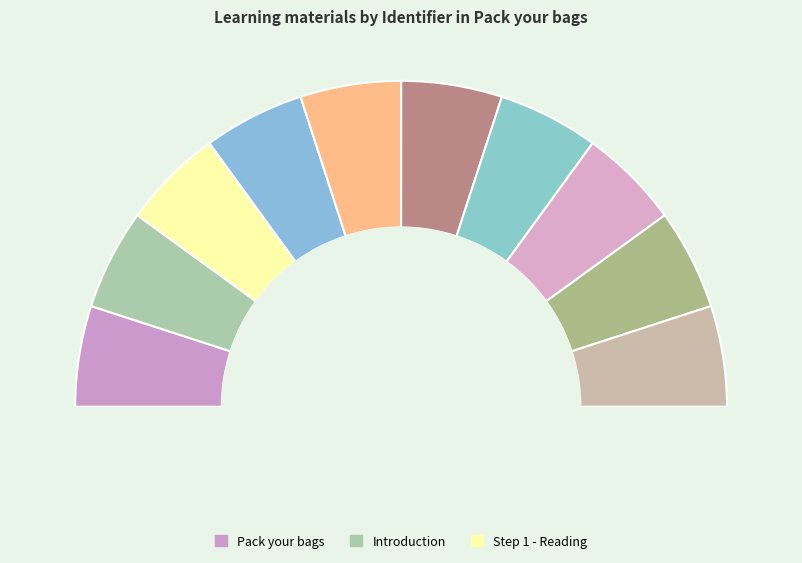

To the nearest percent, what is the average slice percentage?

10%